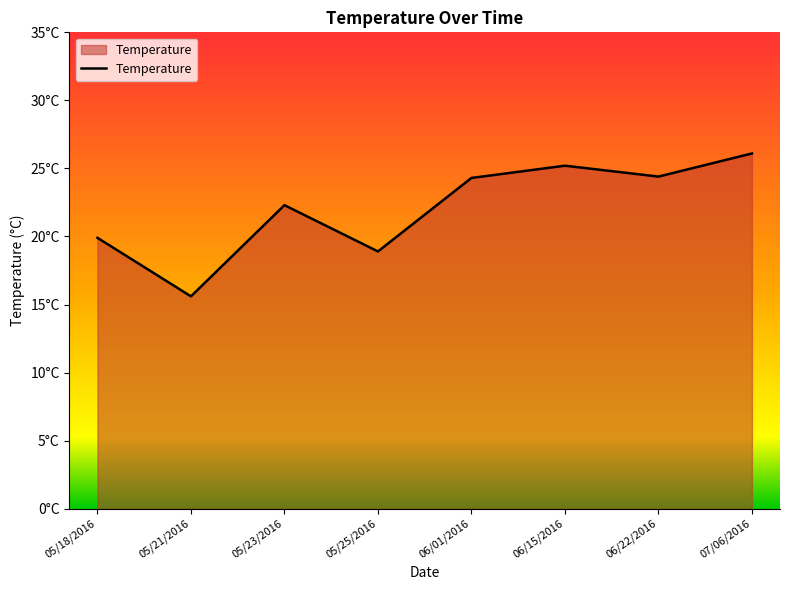

Rank the categories by value from lowest to highest.

05/21/2016, 05/25/2016, 05/18/2016, 05/23/2016, 06/01/2016, 06/22/2016, 06/15/2016, 07/06/2016